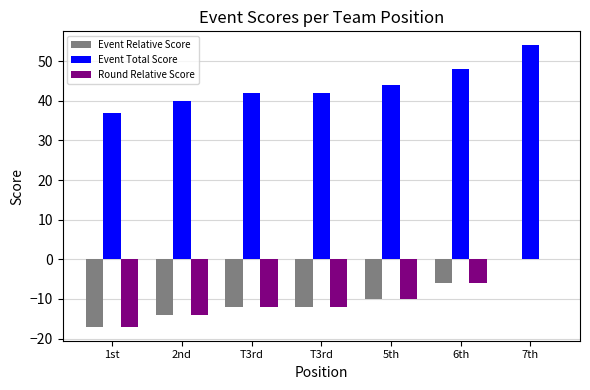

Are the bars grouped side by side (vs. stacked)?

Yes